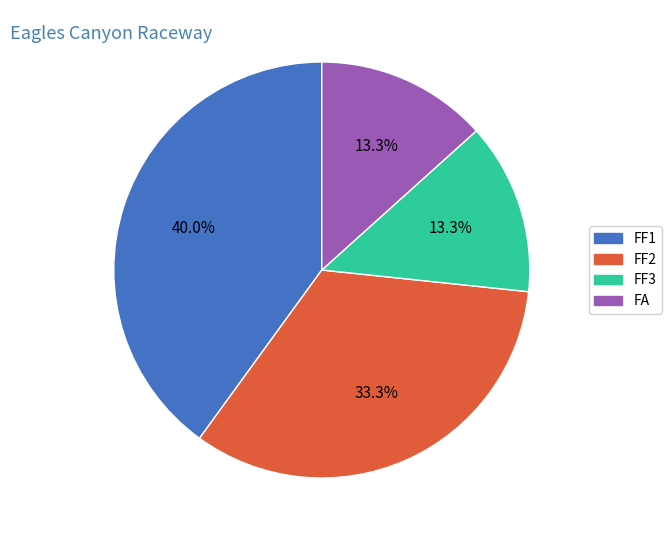

Which slice is the largest?

FF1